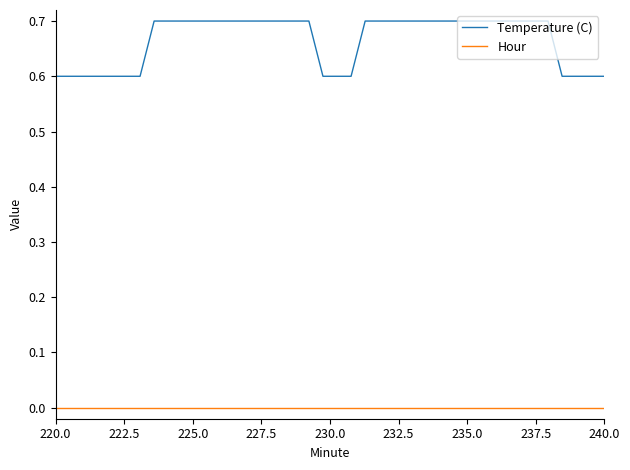

List the series in order of their peak value, highest first.

Temperature (C), Hour